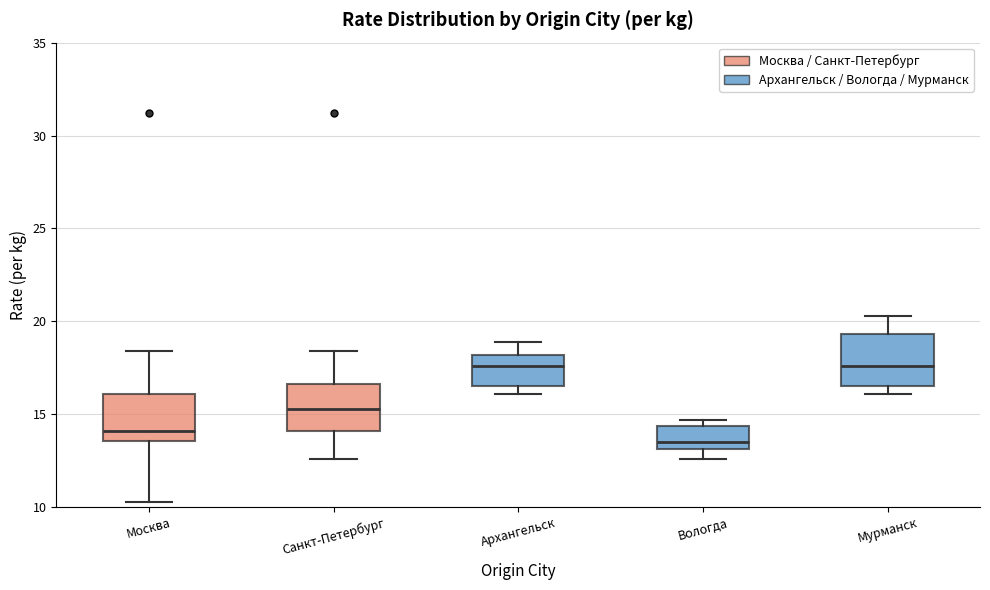

Reading left to right, transcribe this box plot: for each box, give where its median line is, the range the box spans, and where its two whiskers end, as read against the y-axis. The values are not printed on the chart, so give them approximately, as read against the axis.

Москва: median 14.0, box 13.5 to 16.0, whiskers 10.5 to 18.5
Санкт-Петербург: median 15.5, box 14.0 to 16.5, whiskers 12.5 to 18.5
Архангельск: median 17.5, box 16.5 to 18.0, whiskers 16.0 to 19.0
Вологда: median 13.5, box 13.0 to 14.5, whiskers 12.5 to 14.5 (just above the box's upper edge)
Мурманск: median 17.5, box 16.5 to 19.5, whiskers 16.0 to 20.5